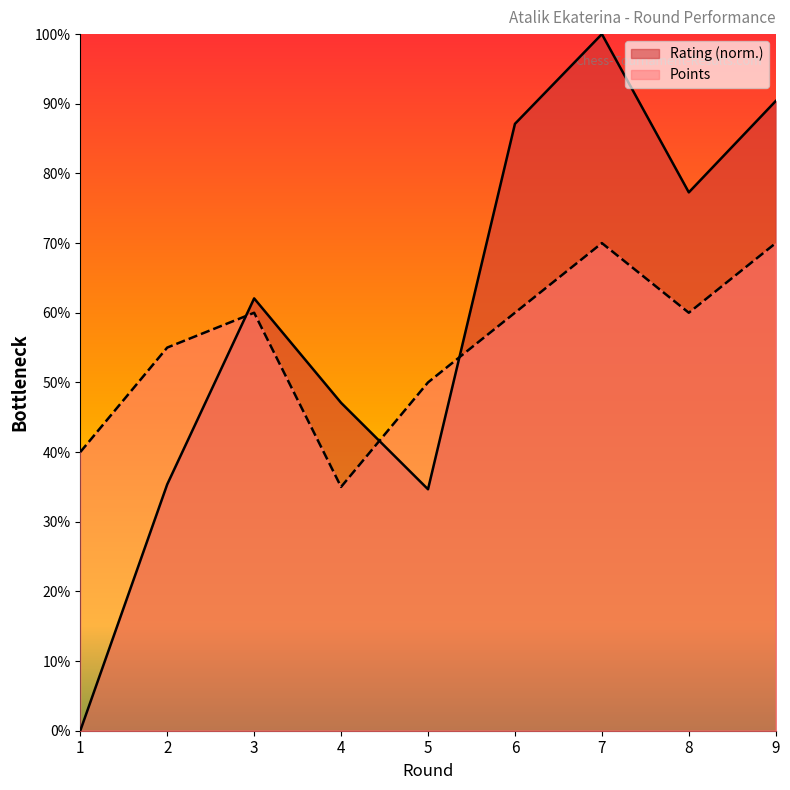

What is the difference between the maximum and minimum values in the Points series?

3.5